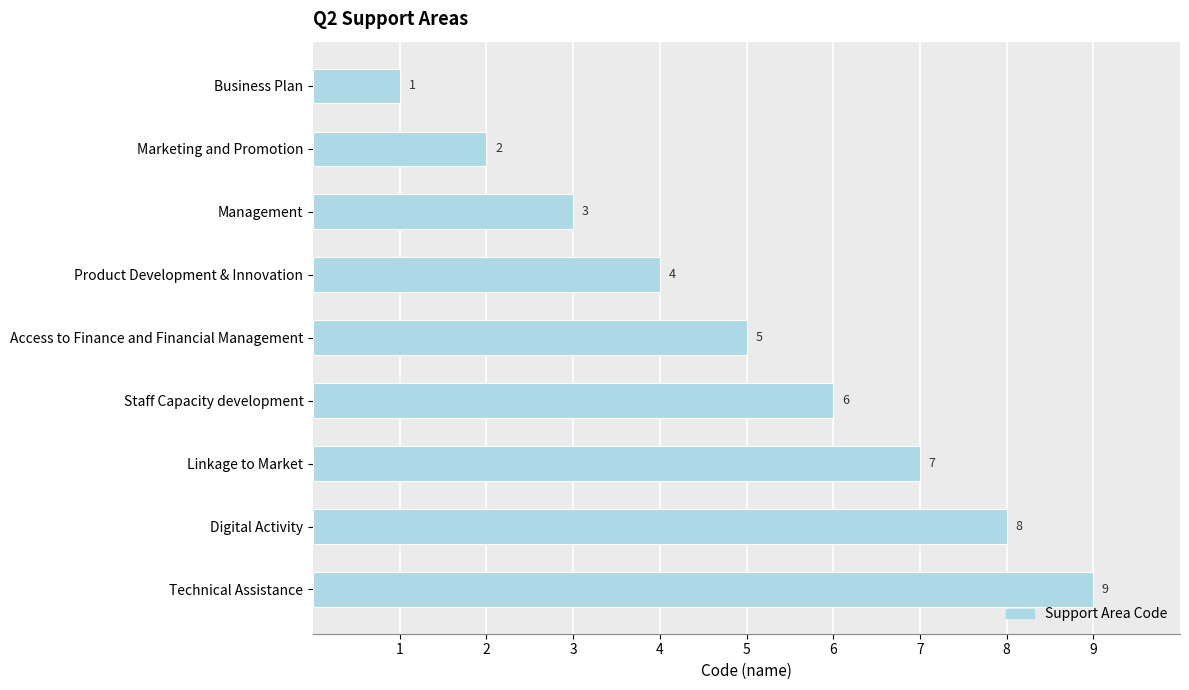

How many values are between 3 and 7?

5